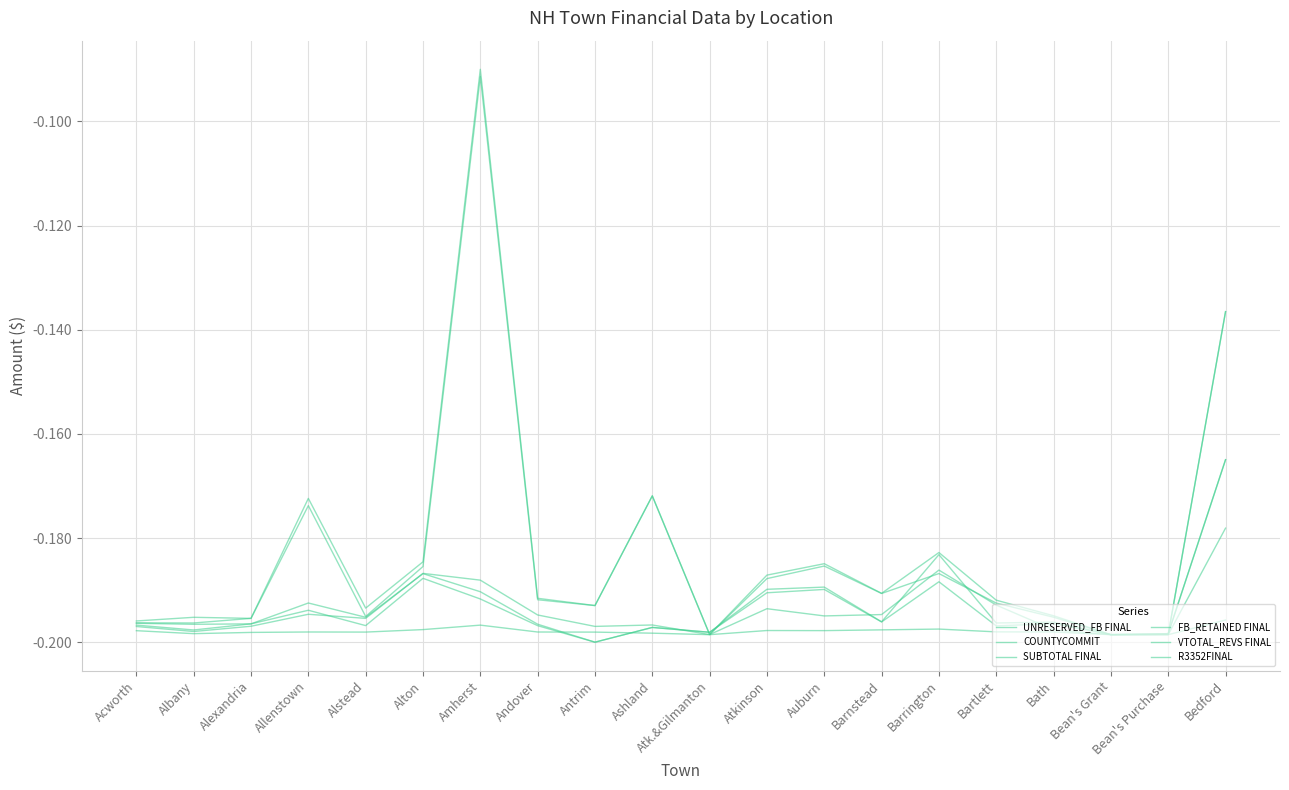

Which series has the largest range (max minus min)?

VTOTAL_REVS FINAL